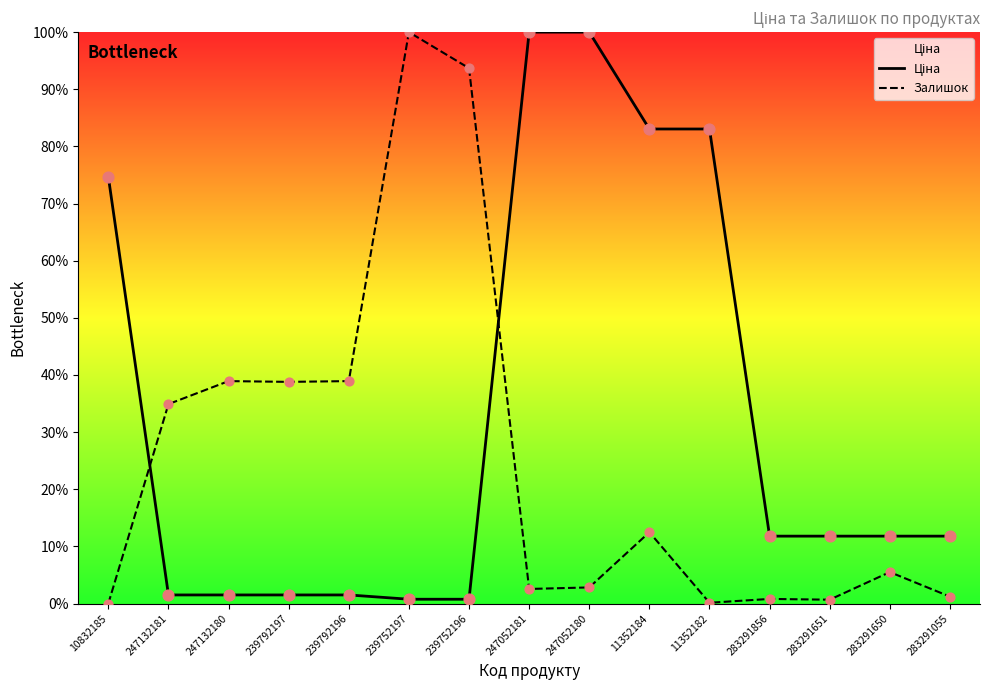

Is the value of Ціна at 283291651 greater than the value of Залишок at 247052180?

Yes